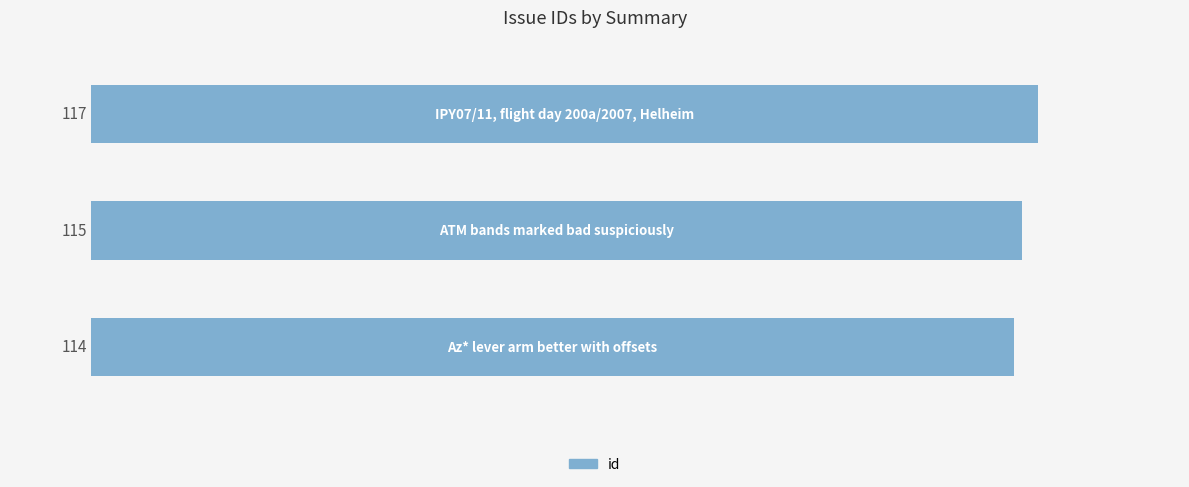

What is the difference between the maximum and minimum values?

3